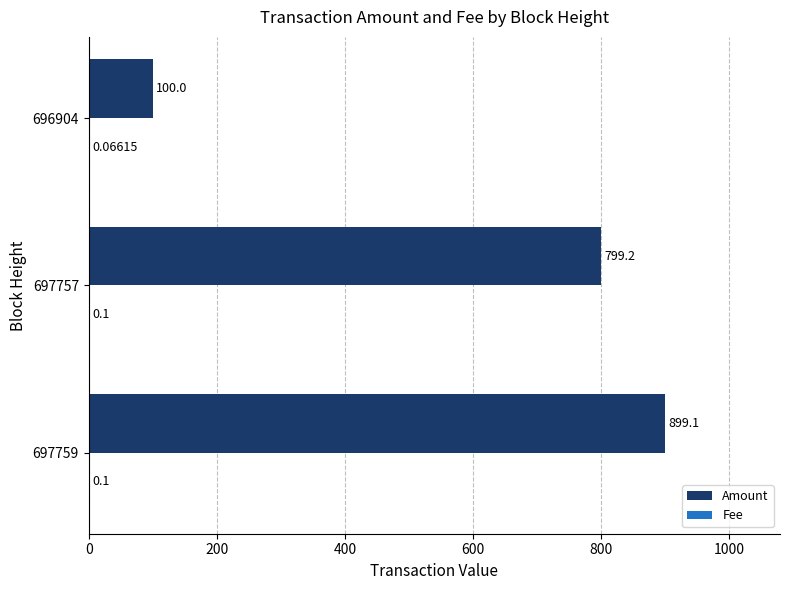

Which series has the largest total across all categories?

Amount